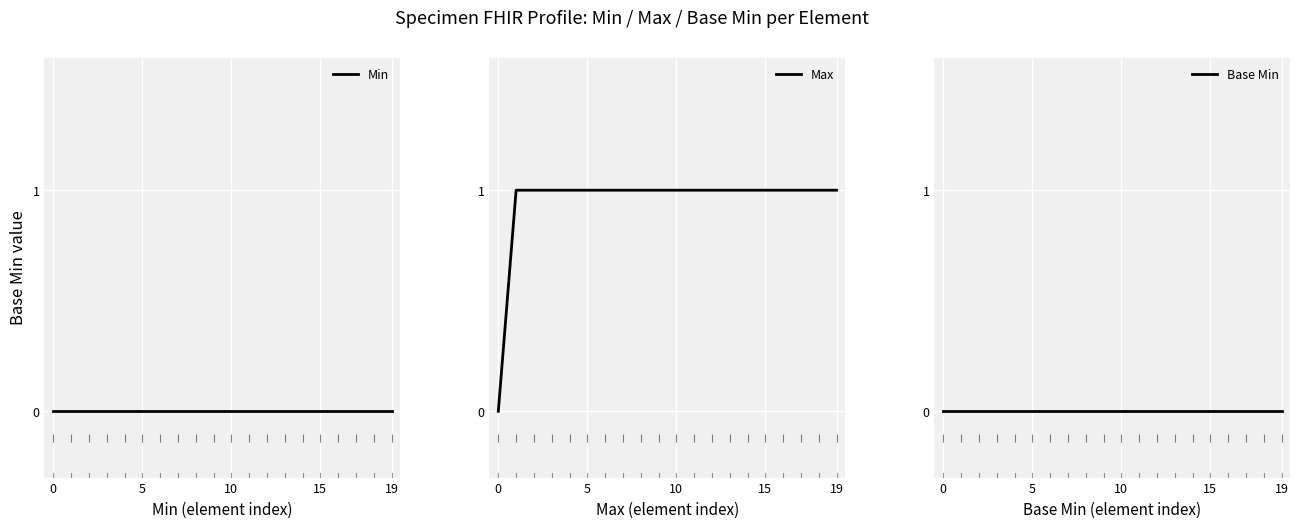

Which series has the largest range (max minus min)?

Max